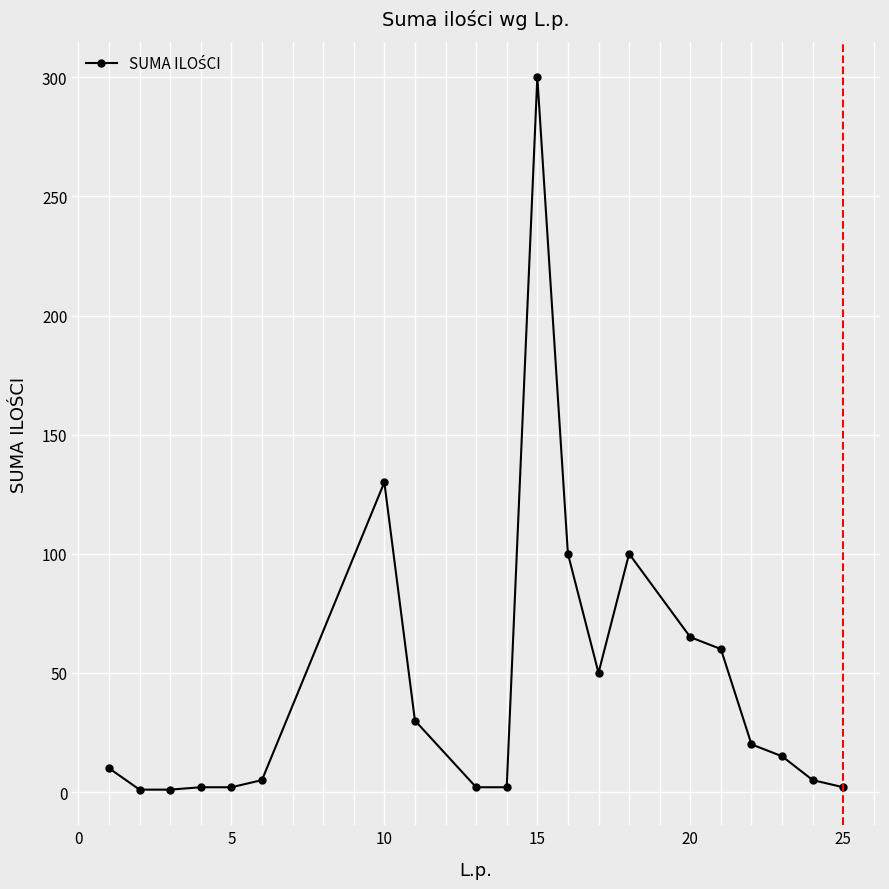

What is the average value?

45